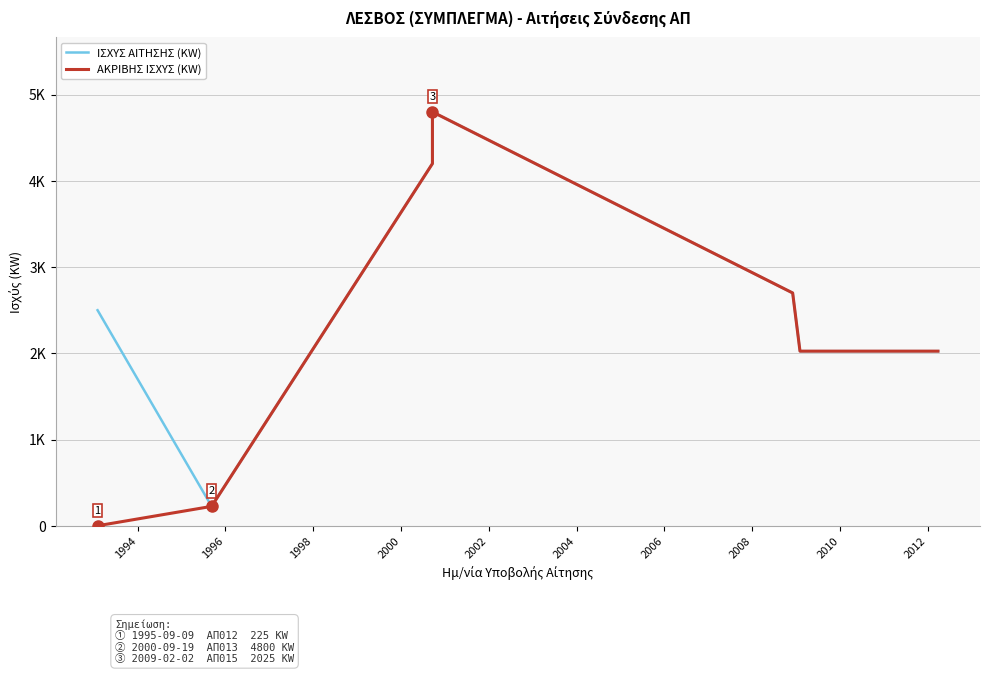

List the series in order of their peak value, lowest first.

ΙΣΧΥΣ ΑΙΤΗΣΗΣ (KW), ΑΚΡΙΒΗΣ ΙΣΧΥΣ (KW)